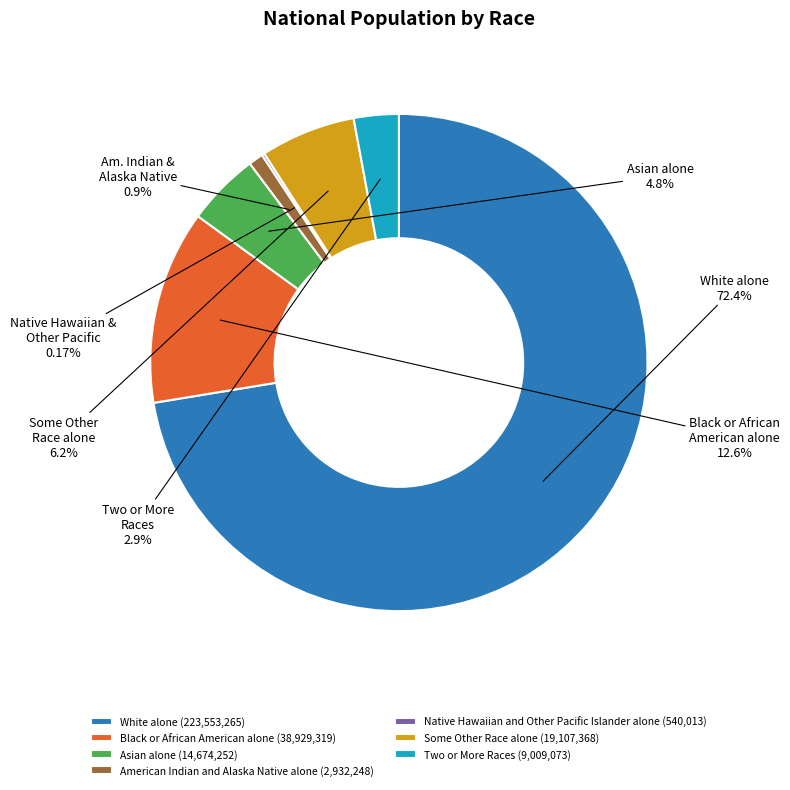

Do Some Other Race alone (19,107,368) and Asian alone (14,674,252) together represent more than half of the pie?

No